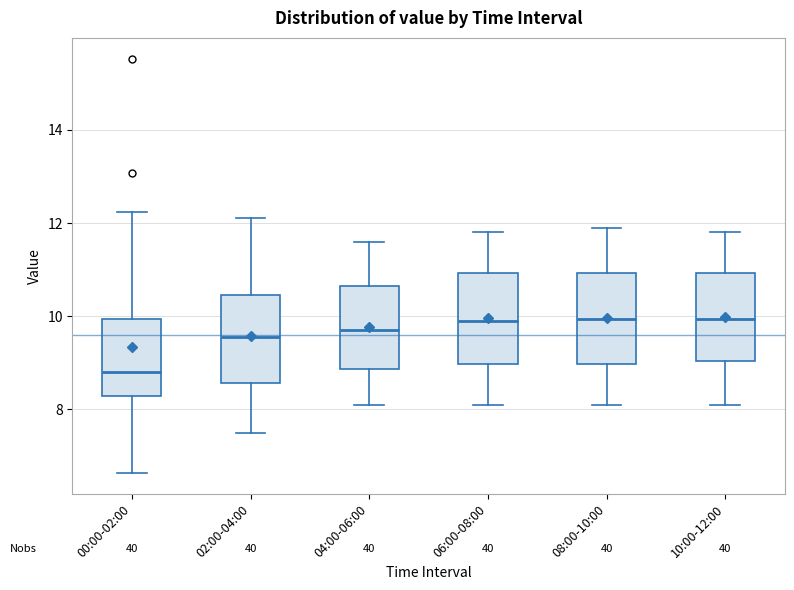

Where does the lower whisker of the box for 04:00-06:00 end on the y-axis? The values are not printed on the chart, so give them approximately, as read against the axis.

8.2